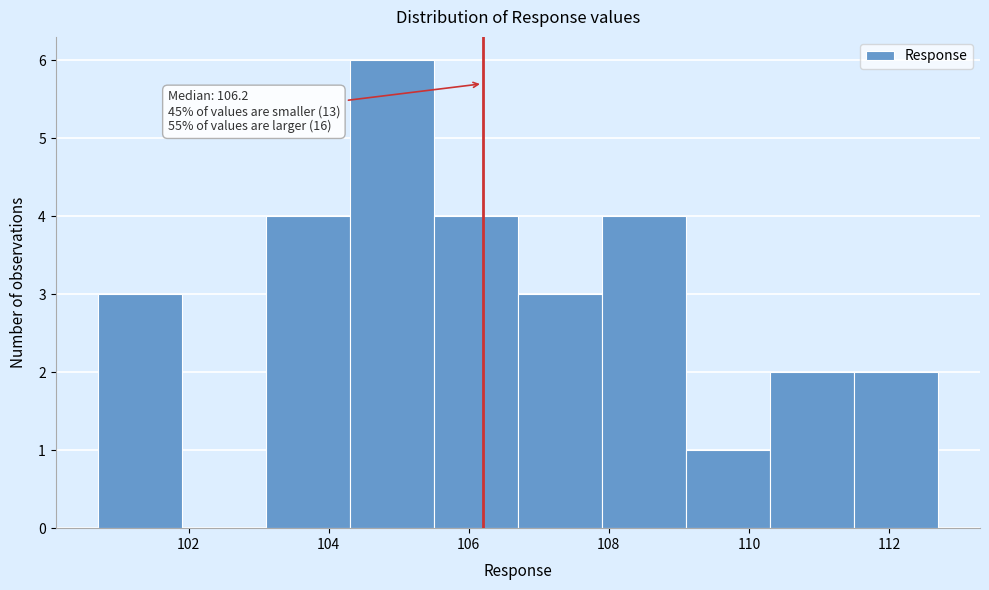

Which range on the x-axis has the tallest bar?

104.3 to 105.5